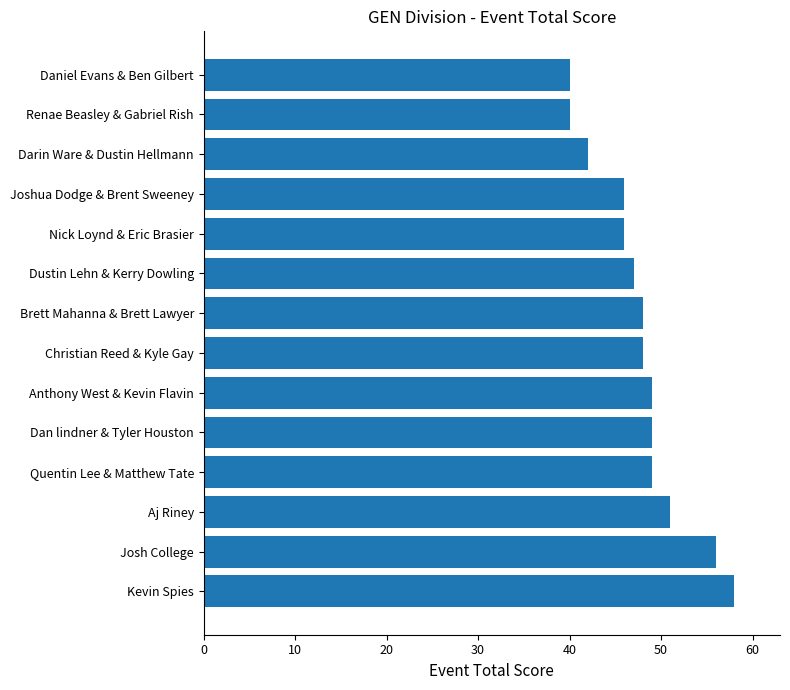

How many categories are shown in the chart?

14